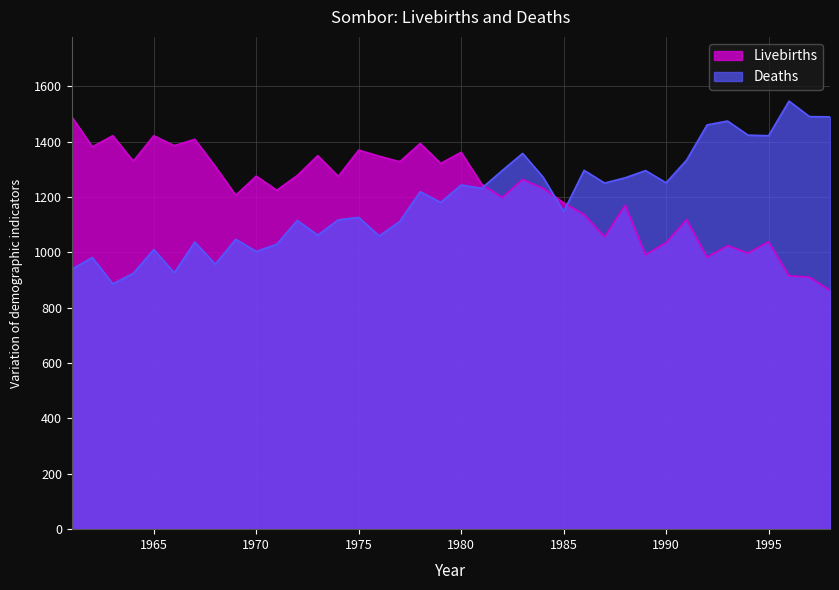

What is the value of the Deaths point at the 5th from the left?

1010